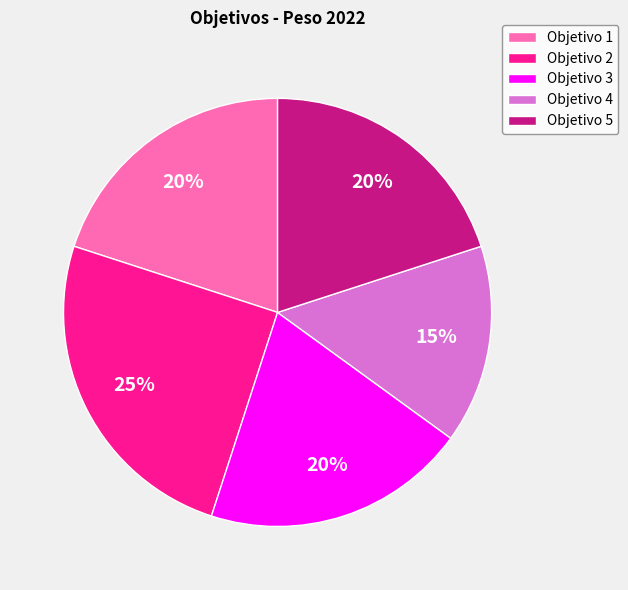

How many slices are in this pie chart?

5